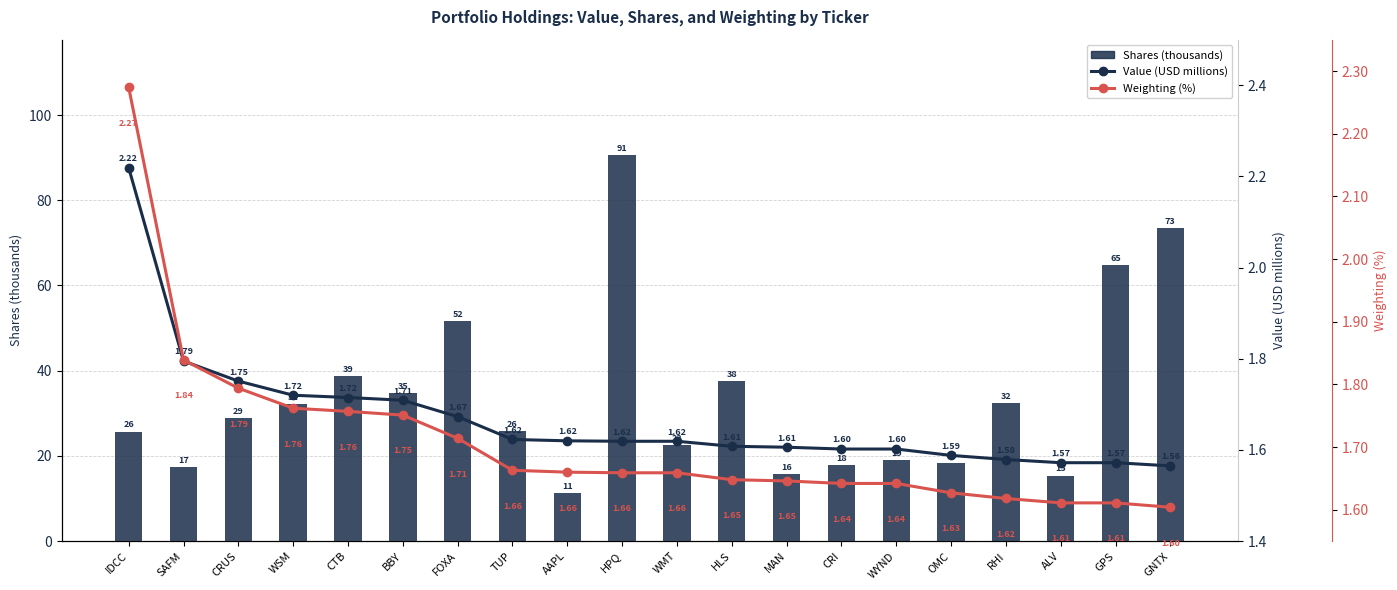

Reading left to right, what are all the values shown in this chart?

Shares (thousands): 25.7	17.3	28.9	32.1	38.7	34.8	51.7	25.9	11.3	90.5	22.5	37.6	15.7	17.8	19.0	18.4	32.3	15.4	64.7	73.4
Value (USD millions): 2.2	1.8	1.8	1.7	1.7	1.7	1.7	1.6	1.6	1.6	1.6	1.6	1.6	1.6	1.6	1.6	1.6	1.6	1.6	1.6
Weighting (%): 2.3	1.8	1.8	1.8	1.8	1.8	1.7	1.7	1.7	1.7	1.7	1.6	1.6	1.6	1.6	1.6	1.6	1.6	1.6	1.6